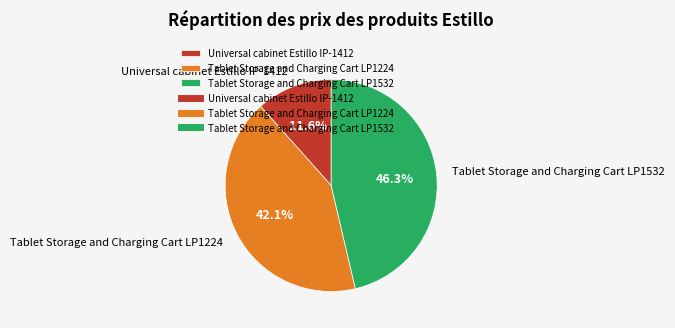

What is the ratio of the value at Tablet Storage and Charging Cart LP1532 to the value at Tablet Storage and Charging Cart LP1224?

1.1